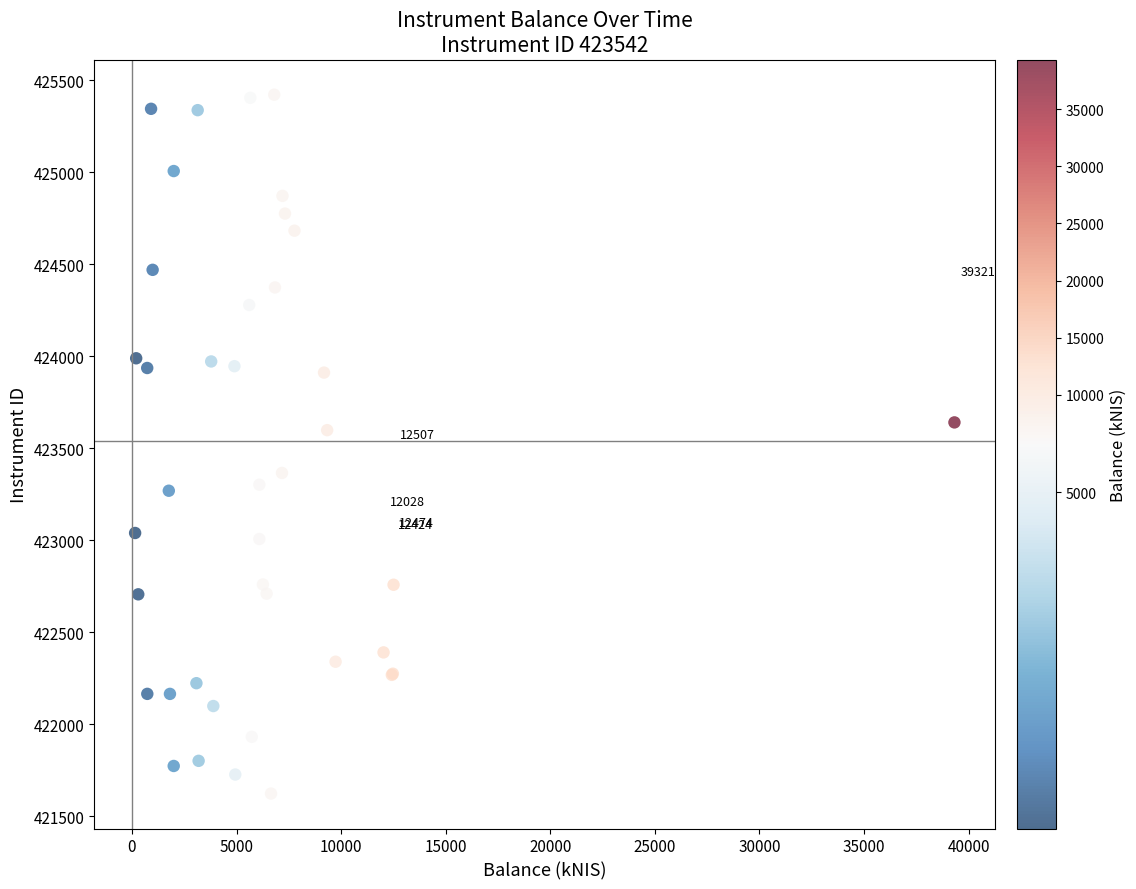

What Y value in the scatter plot is closest to 423522?

423598.9